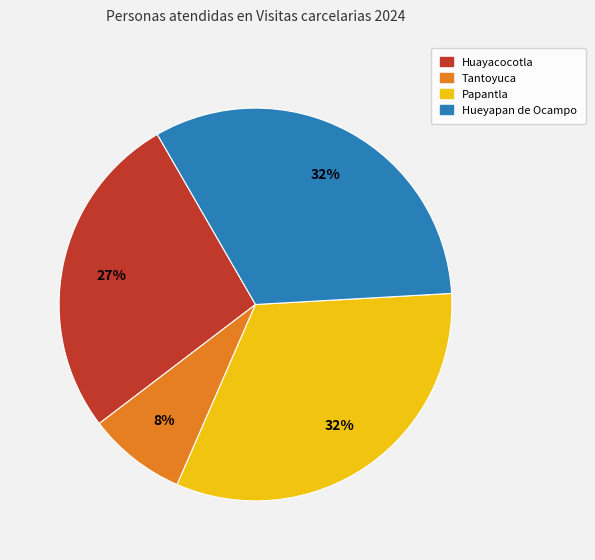

To the nearest percent, what percentage of the pie is Huayacocotla?

27%